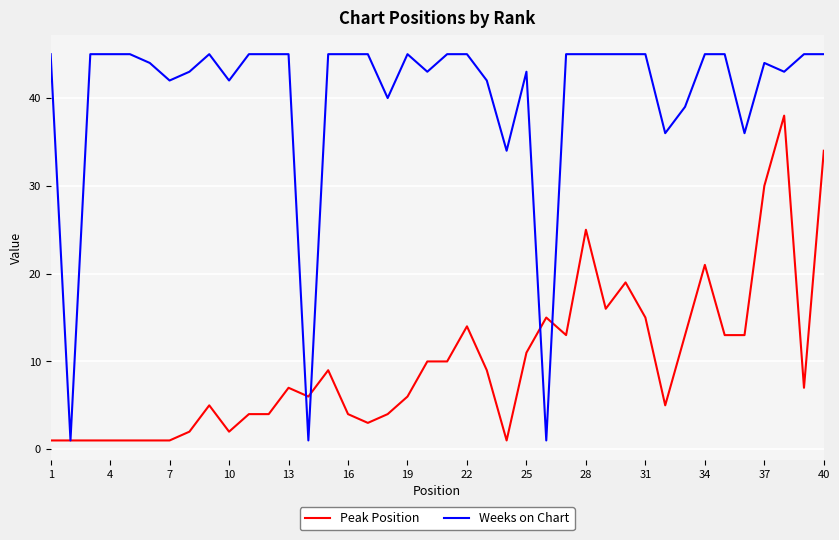

What is the highest value of the Peak Position series?

38